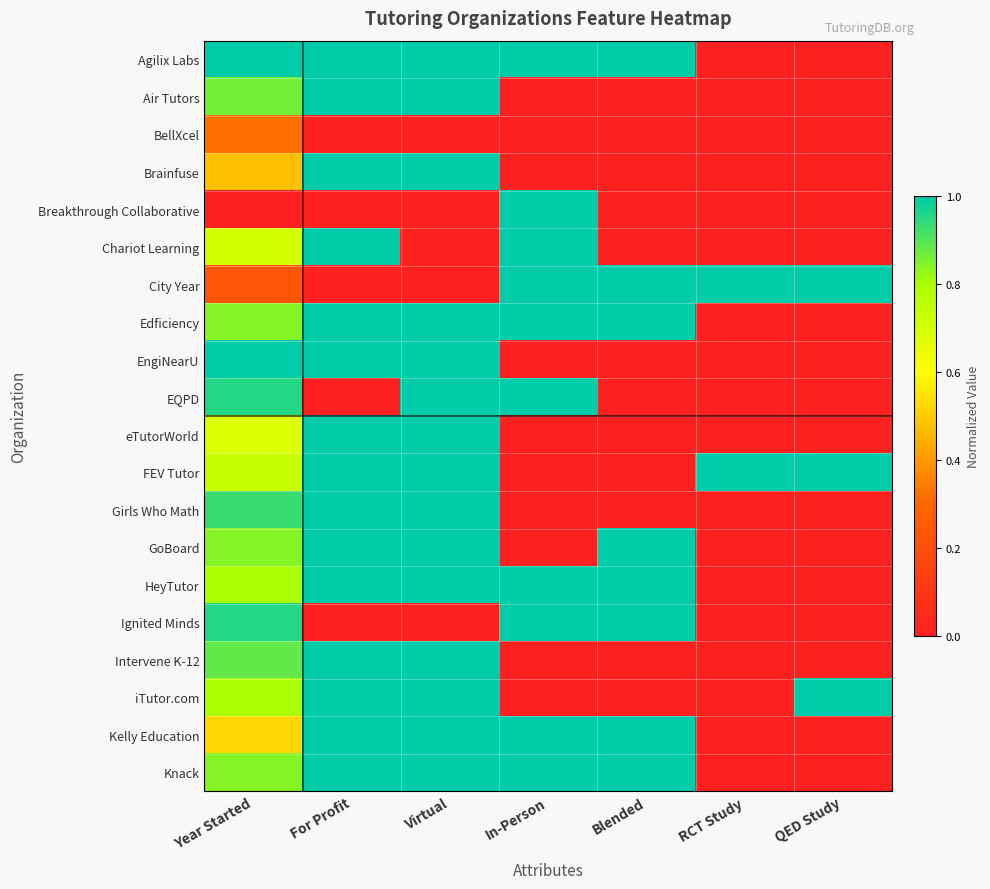

Which series changed the most between Blended and RCT Study?

Agilix Labs